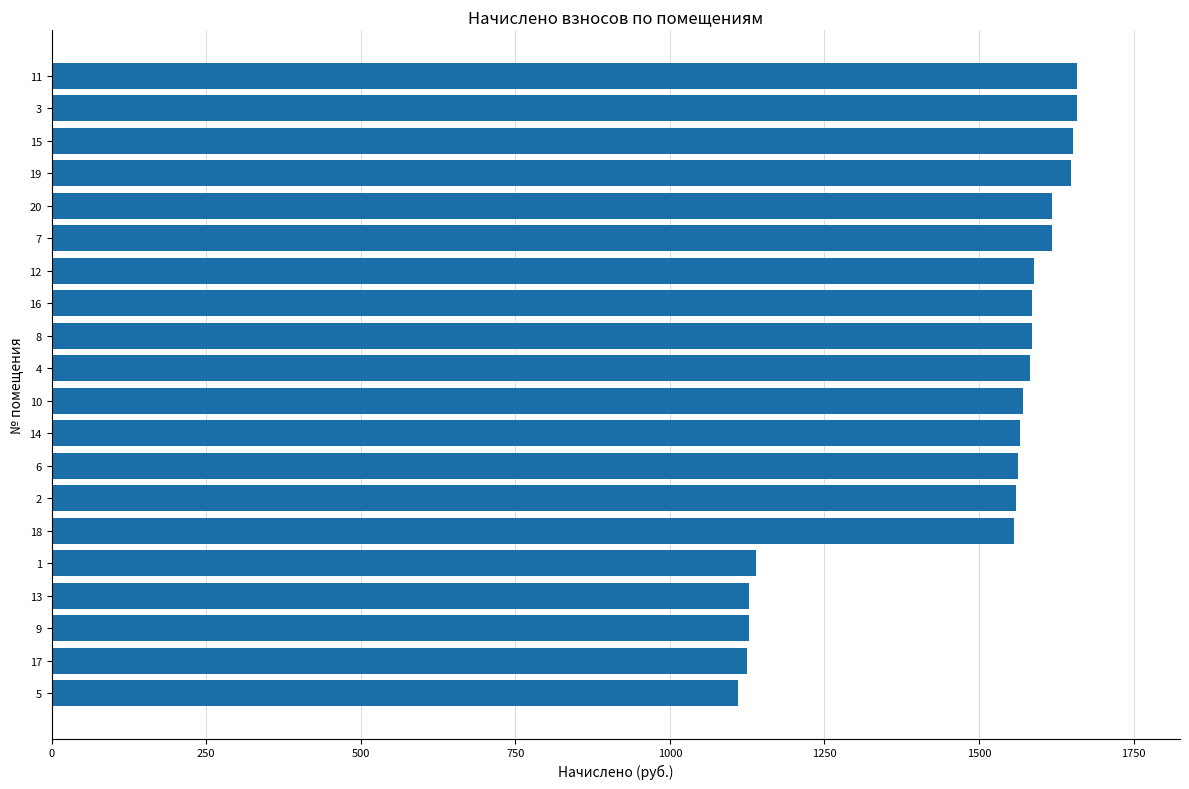

What is the ratio of the value at 20 to the value at 8?

1.0